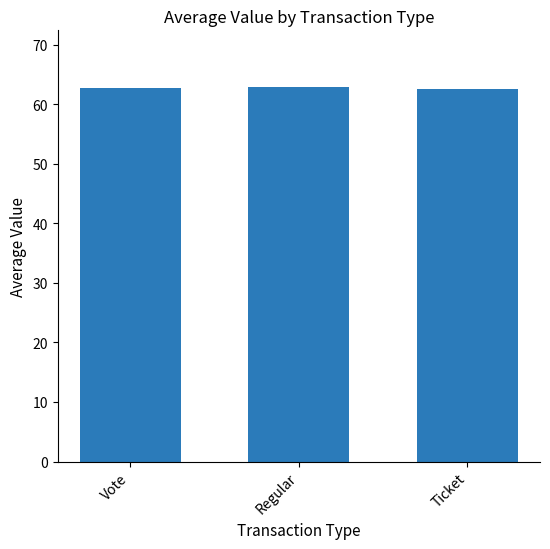

What is the ratio of the value at Ticket to the value at Vote?

1.0